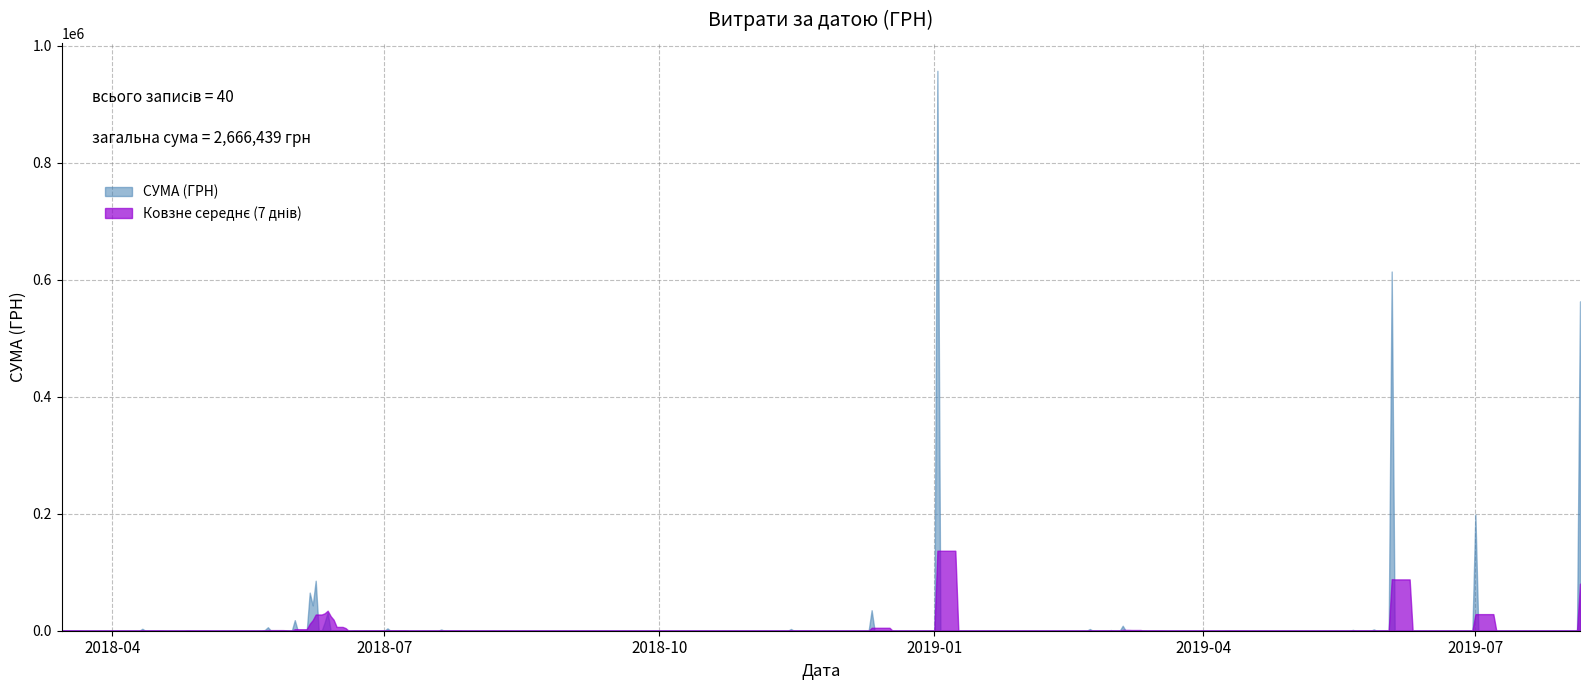

Which series has the widest spread of values?

СУМА (ГРН)